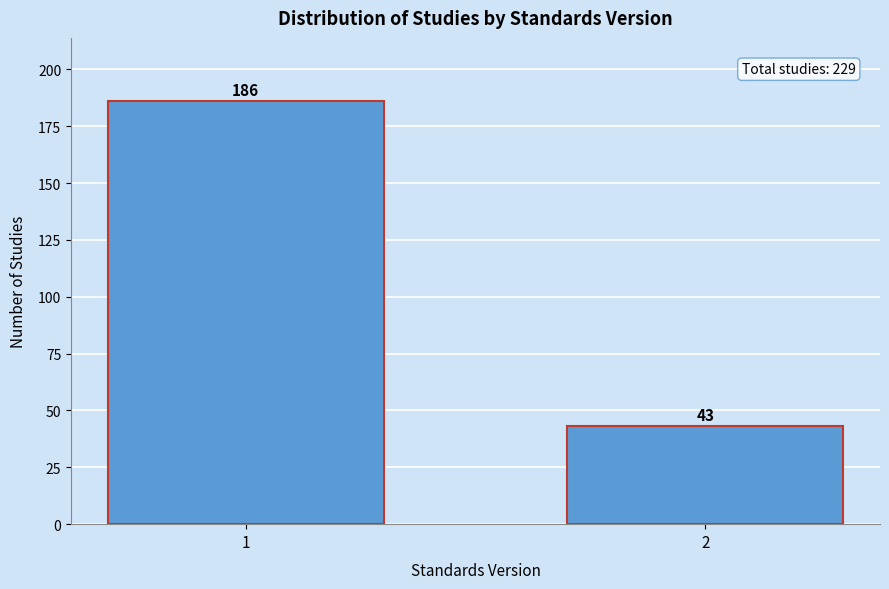

Reading left to right, transcribe all the data shown in this chart.

186	43